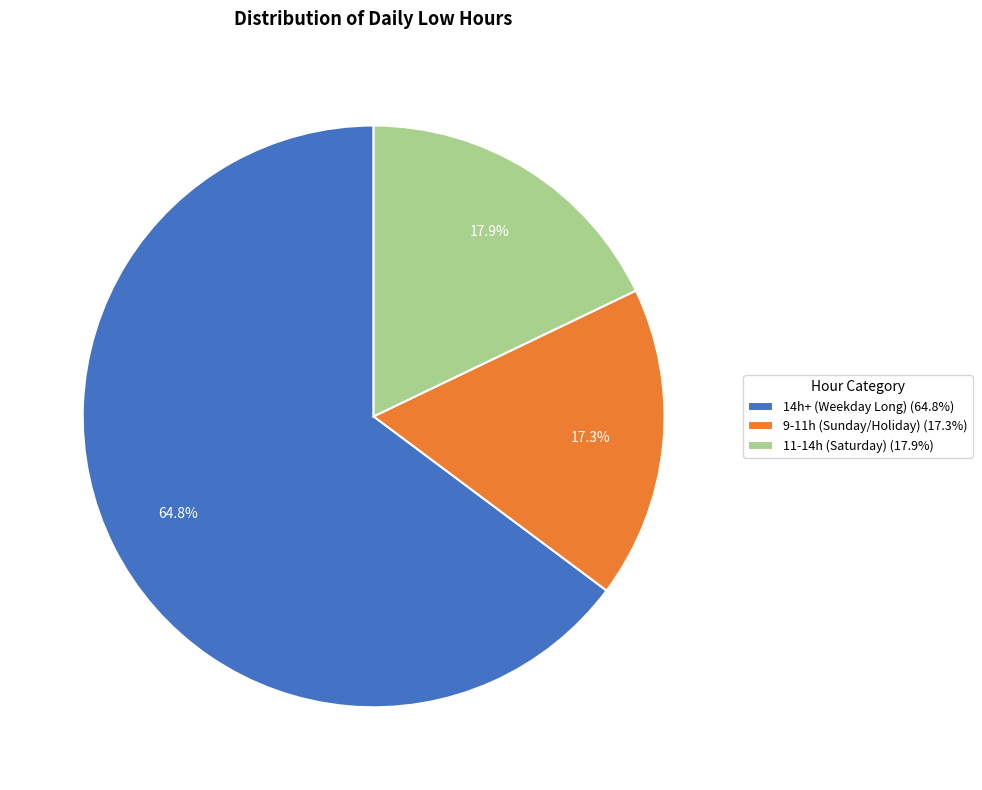

Which slice is the largest?

14h+ (Weekday Long) (64.8%)